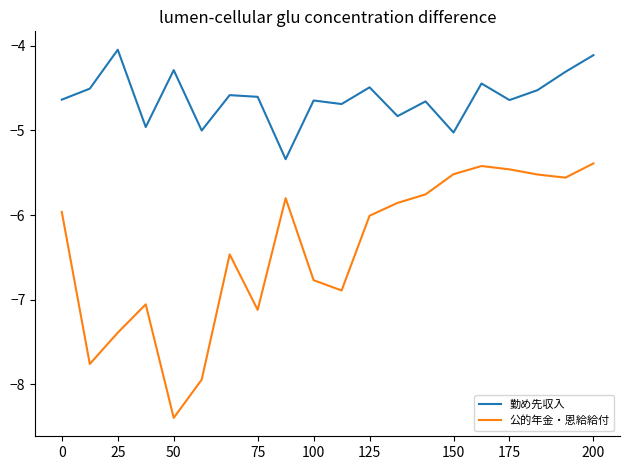

What is the minimum value shown in the chart?

-8.4